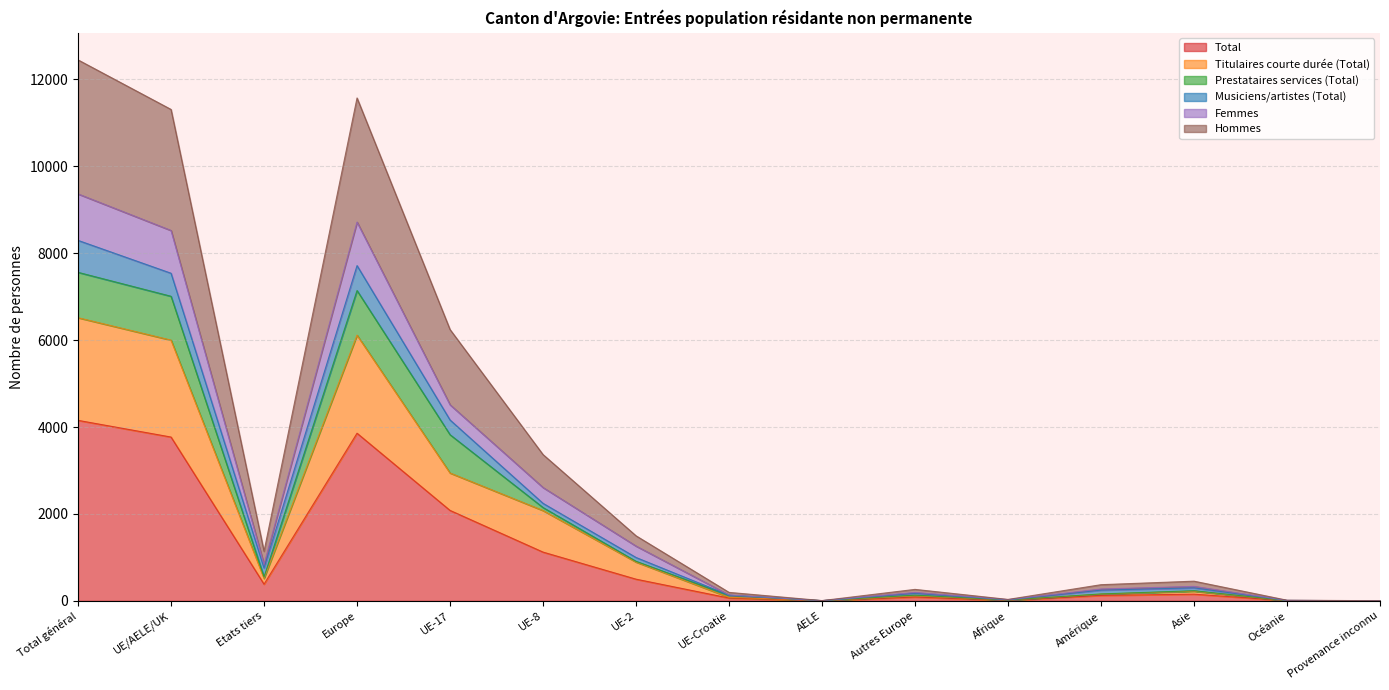

Does the chart have visible grid lines?

Yes